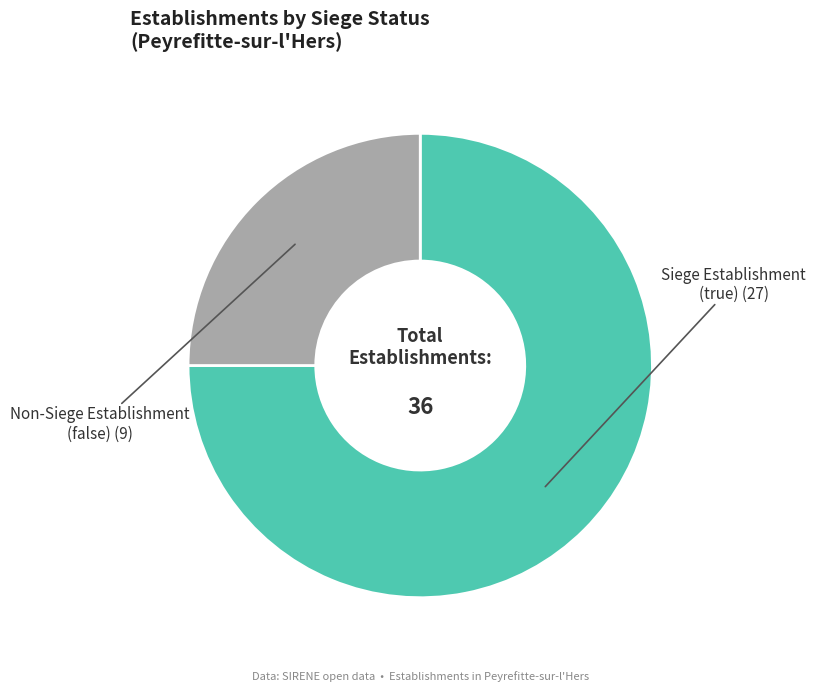

Is it true that Siege Establishment (true) is 75% of the pie?

True